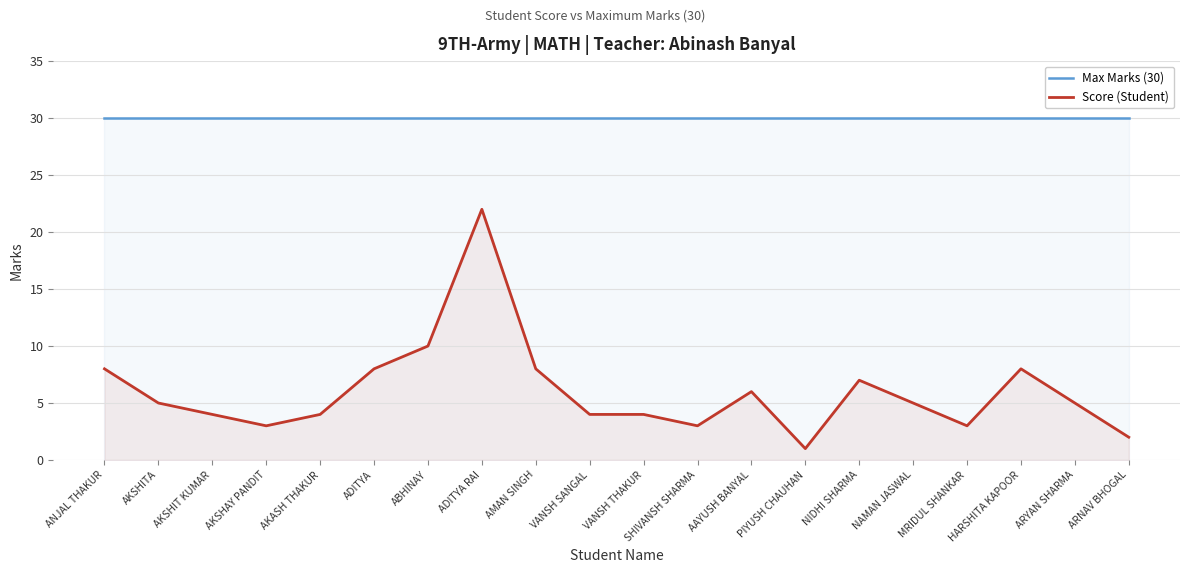

True or false: Max Marks (30) and Score (Student) cross at least once.

False